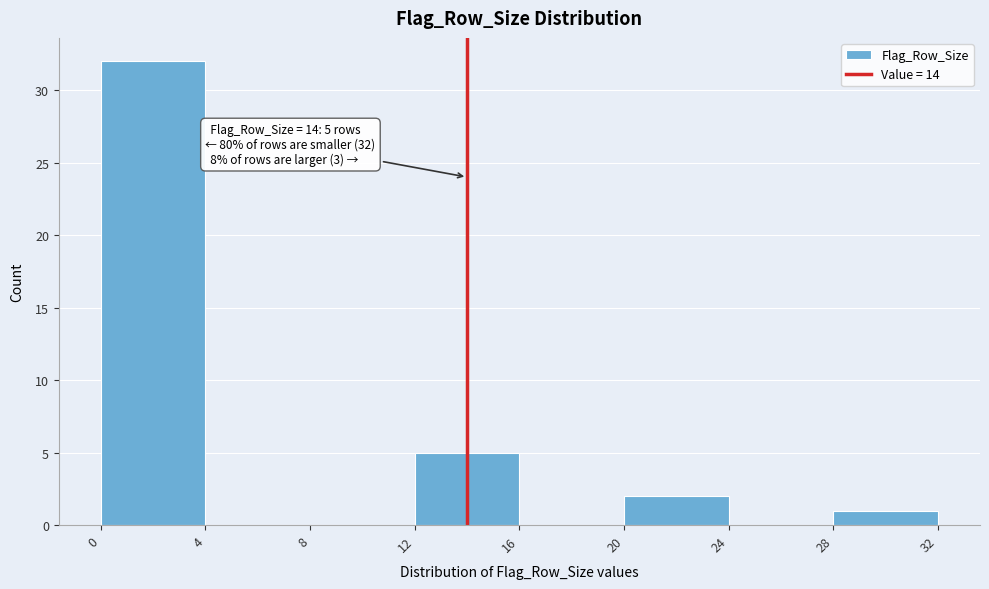

Over which range of the x-axis is the bar tallest?

0 to 4